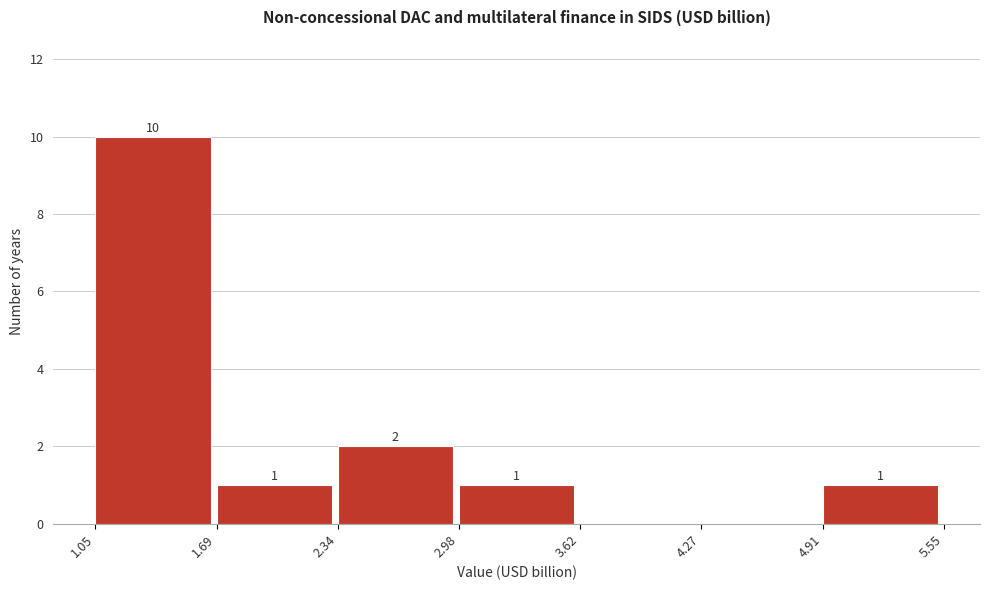

Over which range of the x-axis is the bar tallest?

1.05 to 1.69